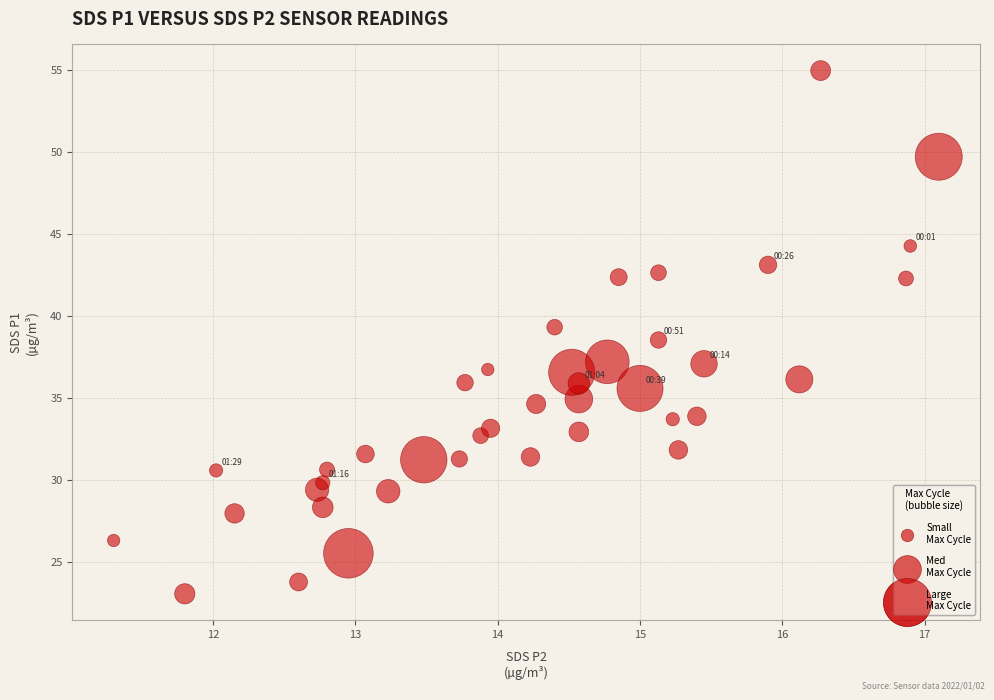

What is the range of Y values (max minus min)?

31.9